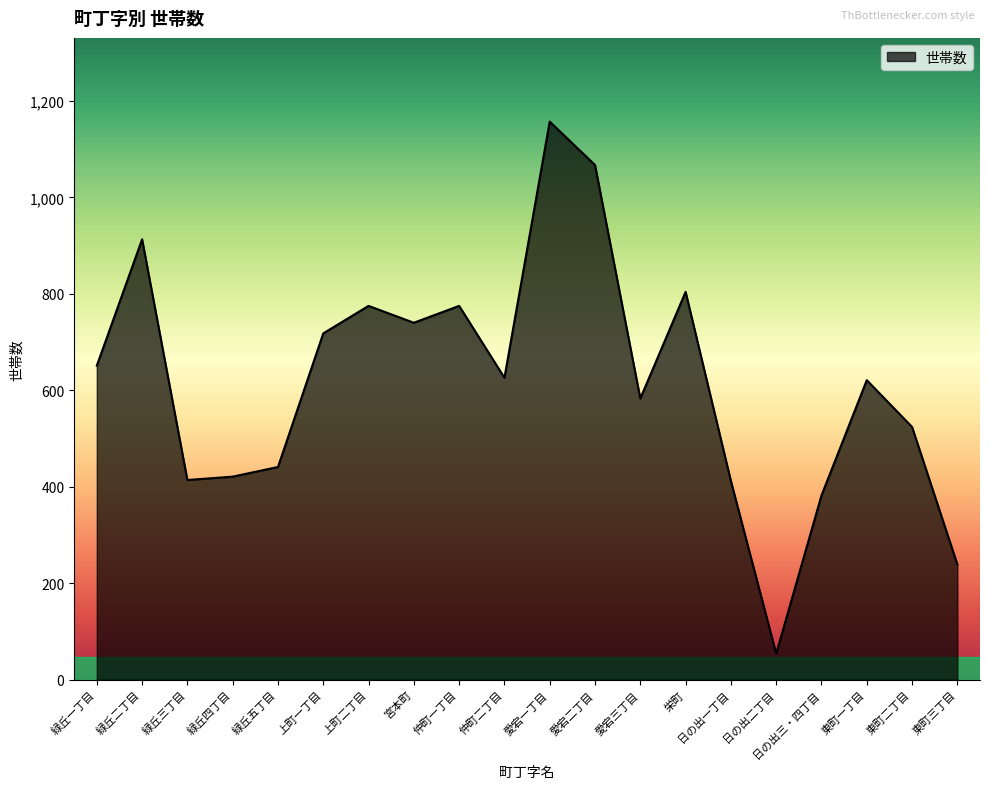

Which category has the lowest value across all series?

日の出二丁目